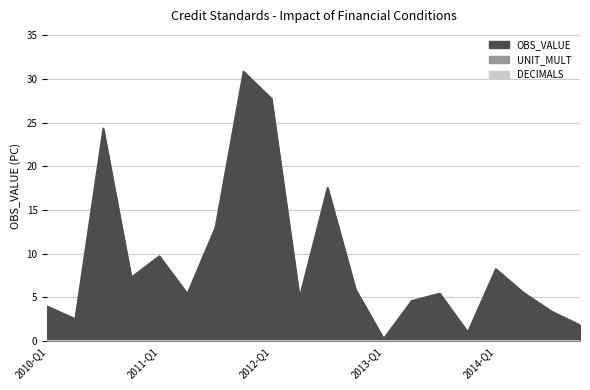

List the series in order of their peak value, lowest first.

UNIT_MULT, DECIMALS, OBS_VALUE